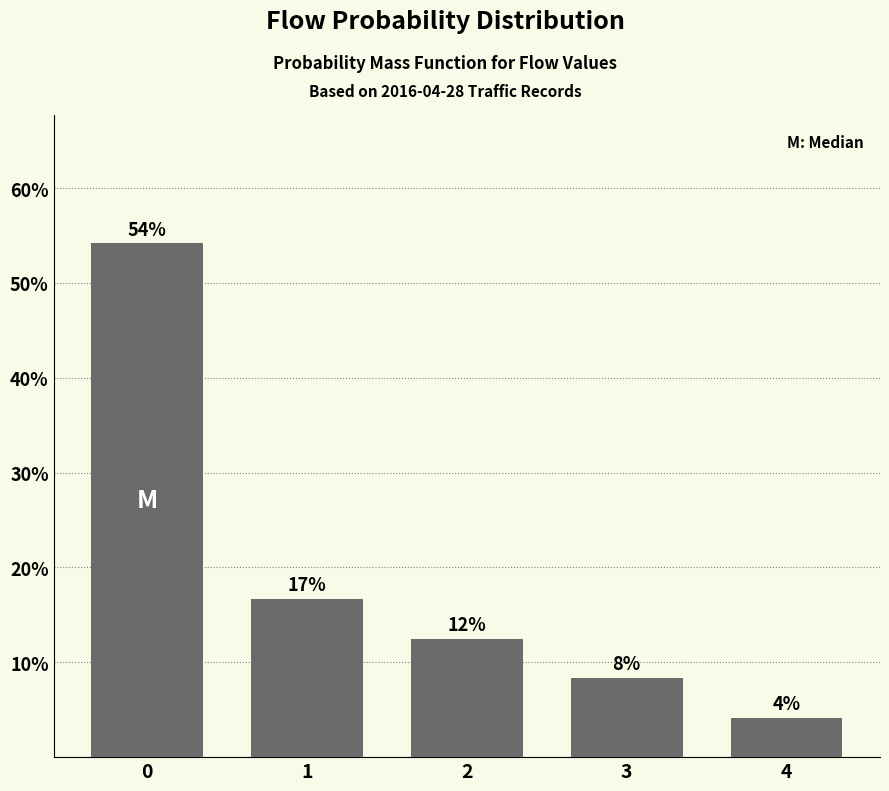

Rank the categories by value from lowest to highest.

4, 3, 2, 1, 0